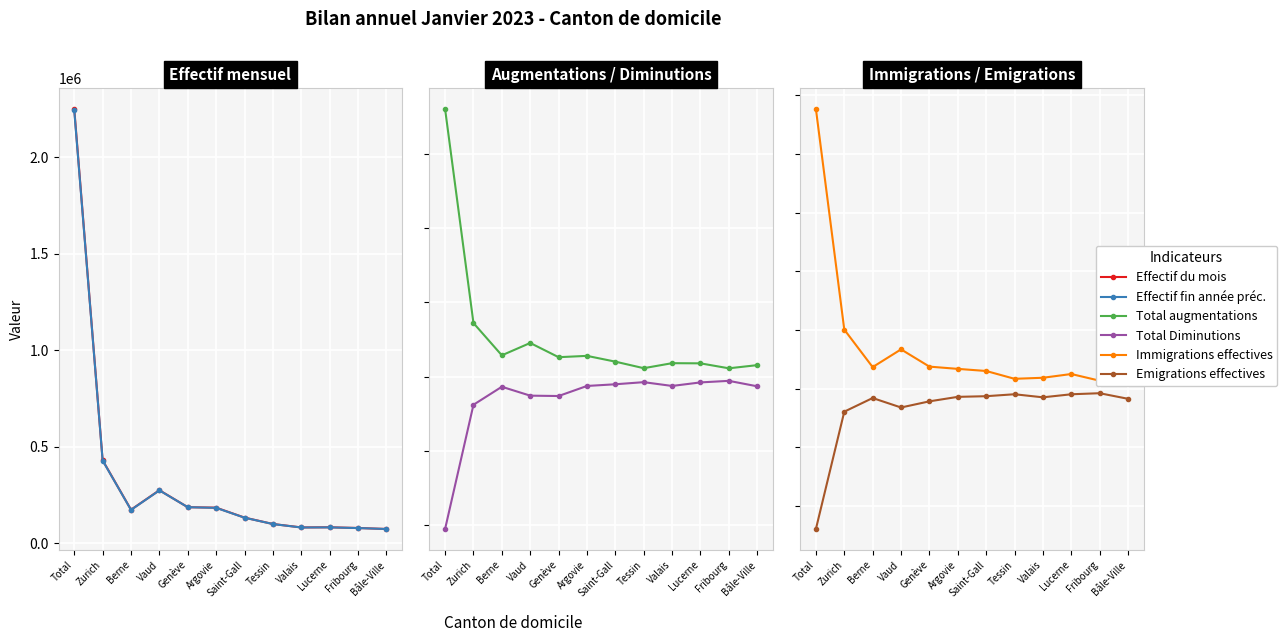

How many data points in Effectif fin année préc. are less than 172900?

6